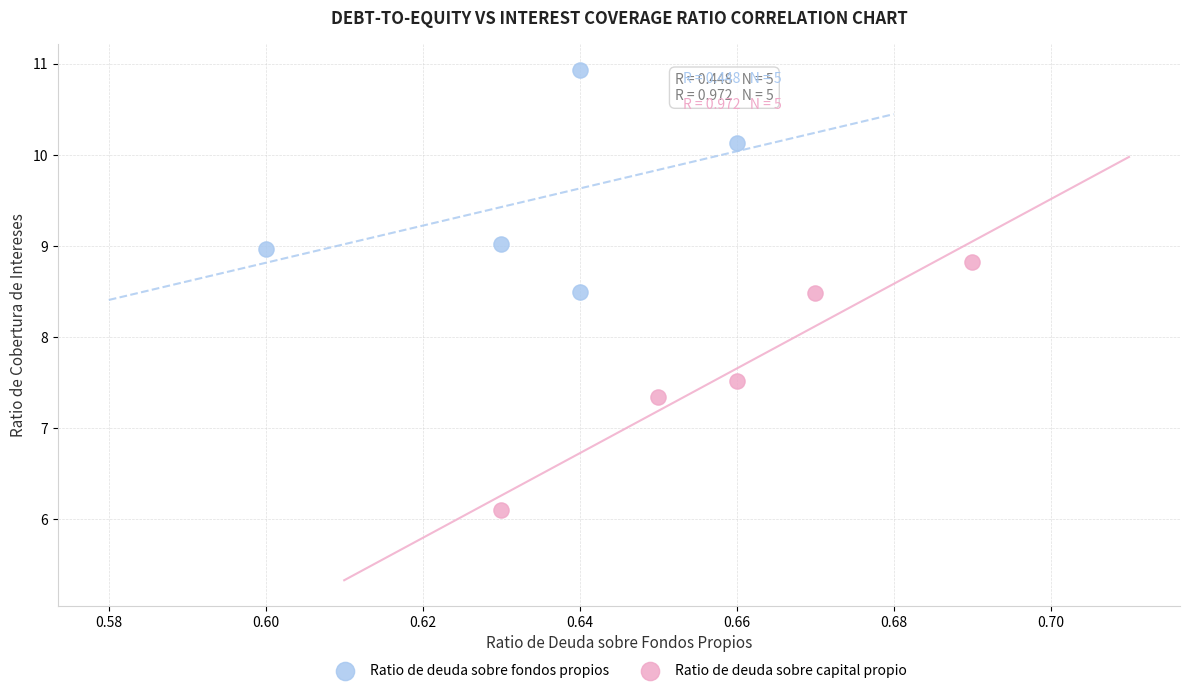

Which series reaches the maximum Y coordinate?

Ratio de deuda sobre fondos propios